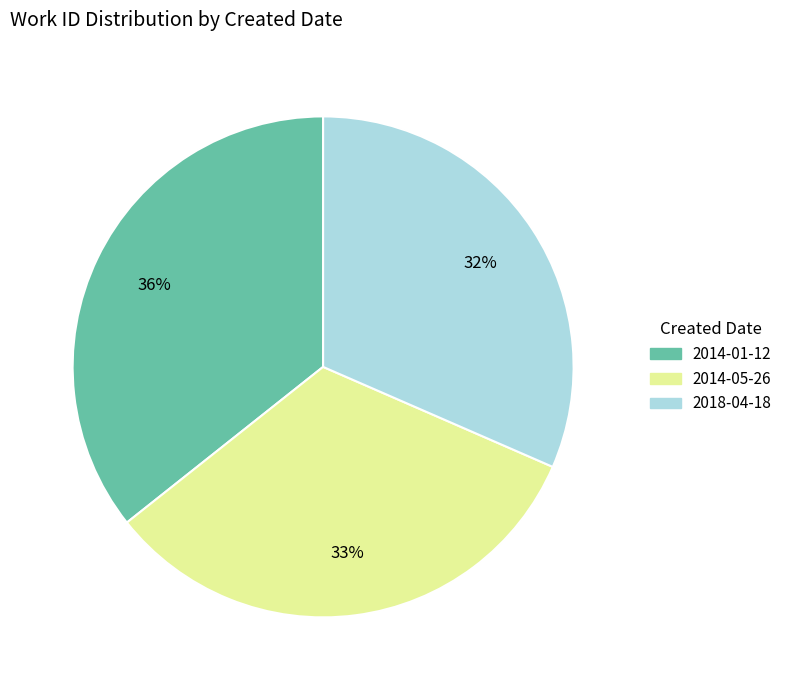

Count the number of slices in the pie.

3